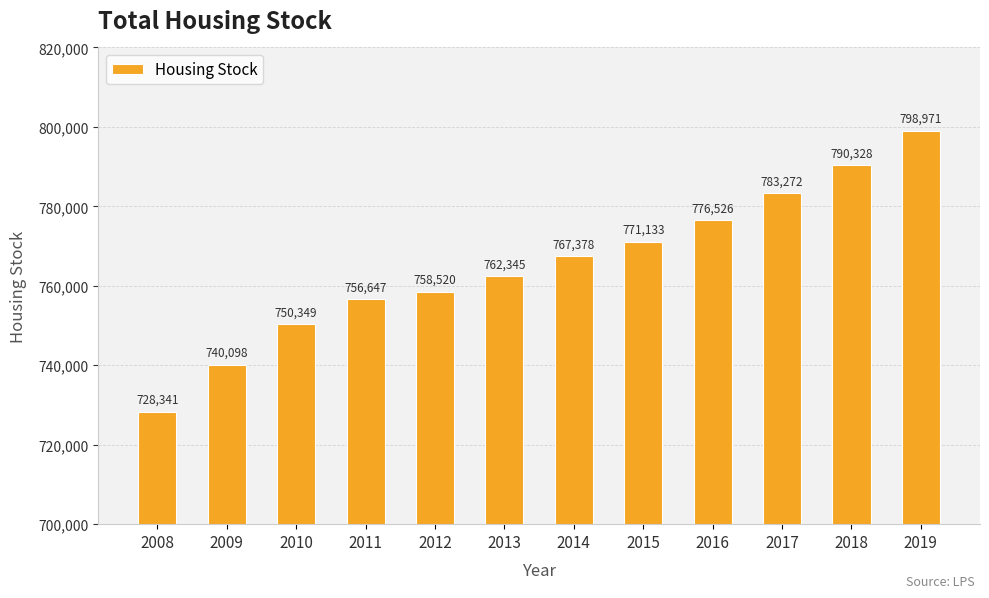

What is the ratio of the value at 2017 to the value at 2013?

1.0